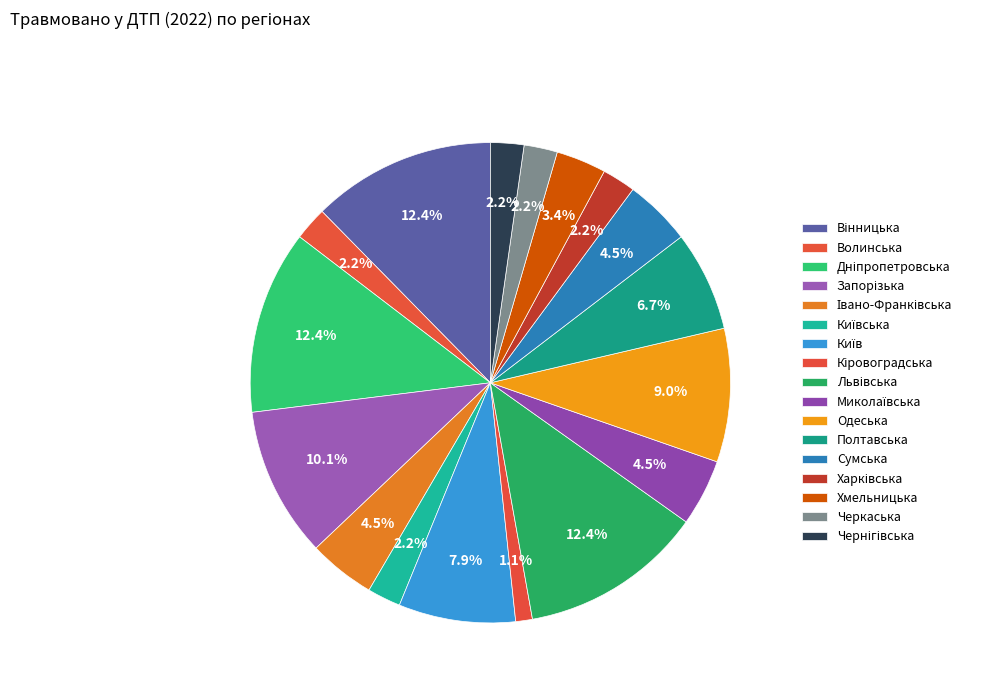

Count the number of slices in the pie.

17